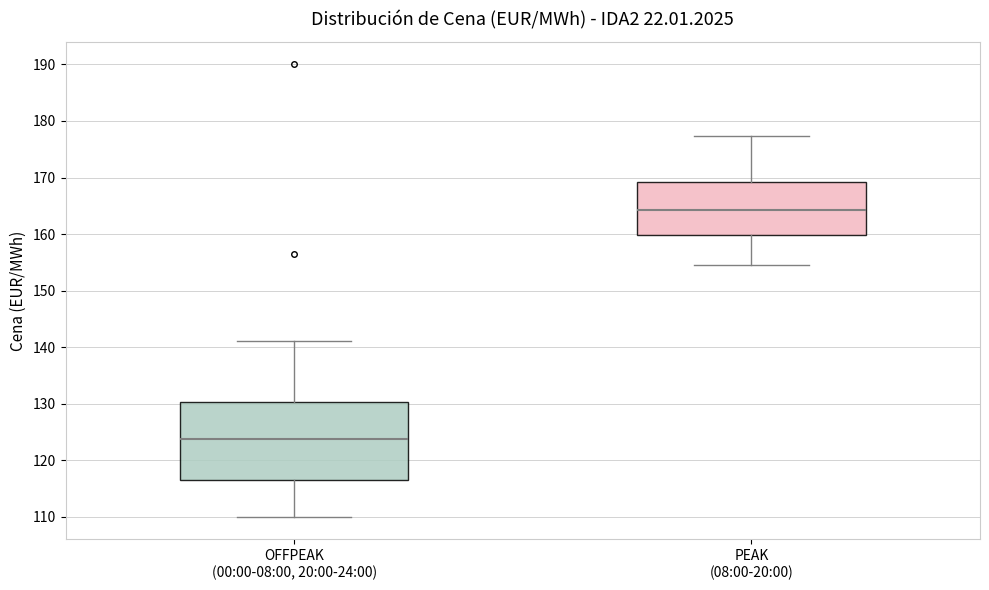

Reading left to right, read every box against the y-axis: the position of its median line, the range the box covers, and the ends of its whiskers. The values are not printed on the chart, so give them approximately, as read against the axis.

OFFPEAK (00:00-08:00, 20:00-24:00): median 124, box 117 to 130, whiskers 110 to 141
PEAK (08:00-20:00): median 164, box 160 to 169, whiskers 155 to 177